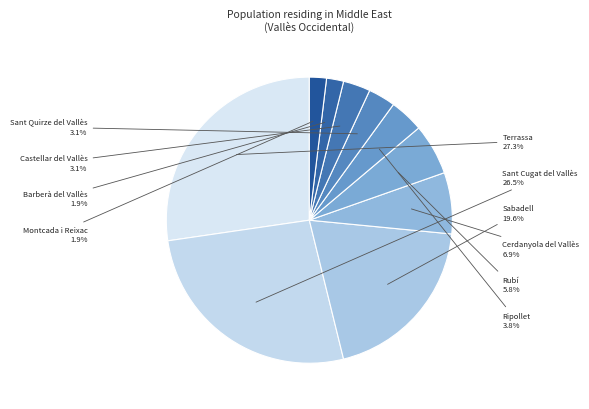

What percentage is the Terrassa slice, to the nearest percent?

27%